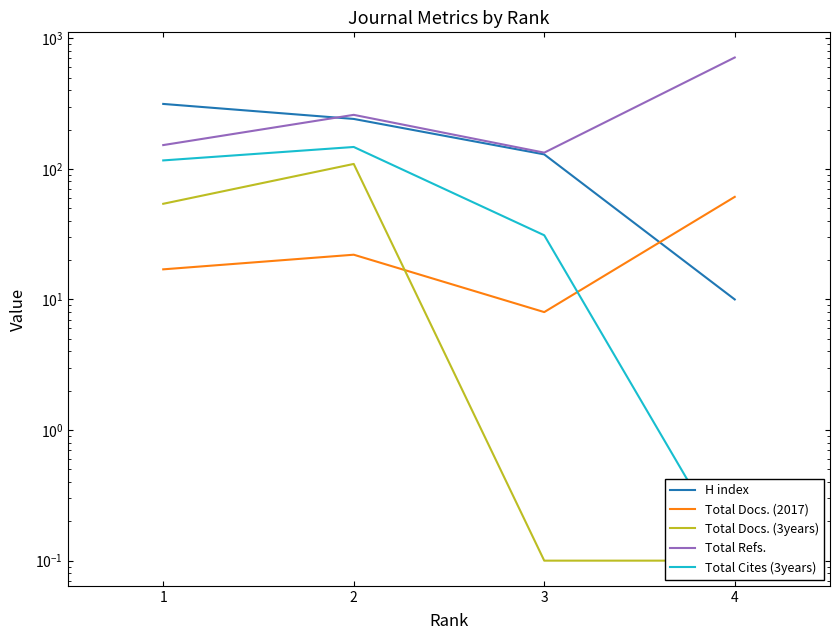

True or false: H index and Total Cites (3years) cross at least once.

False